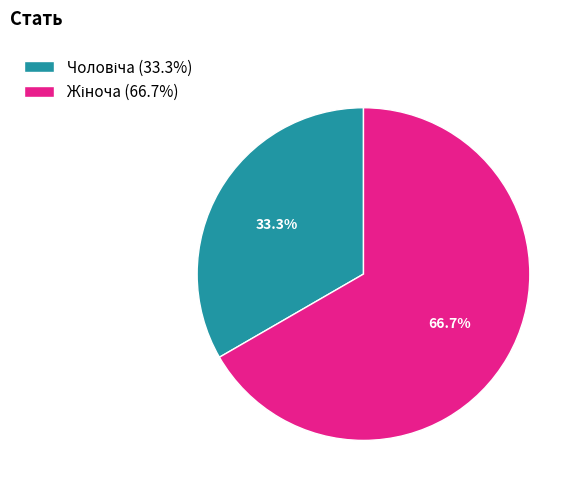

Is there any slice that represents more than half of the pie?

Yes